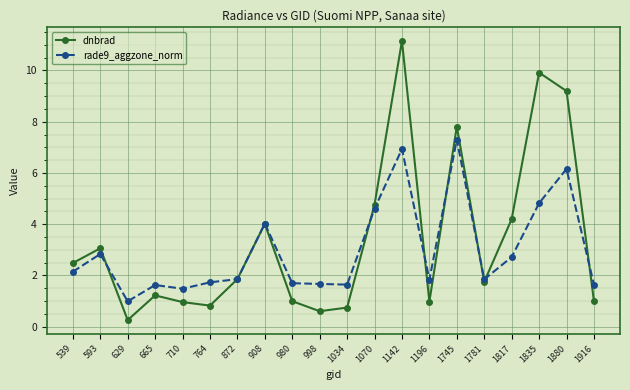

At which category is the sum across all series the highest?

1142